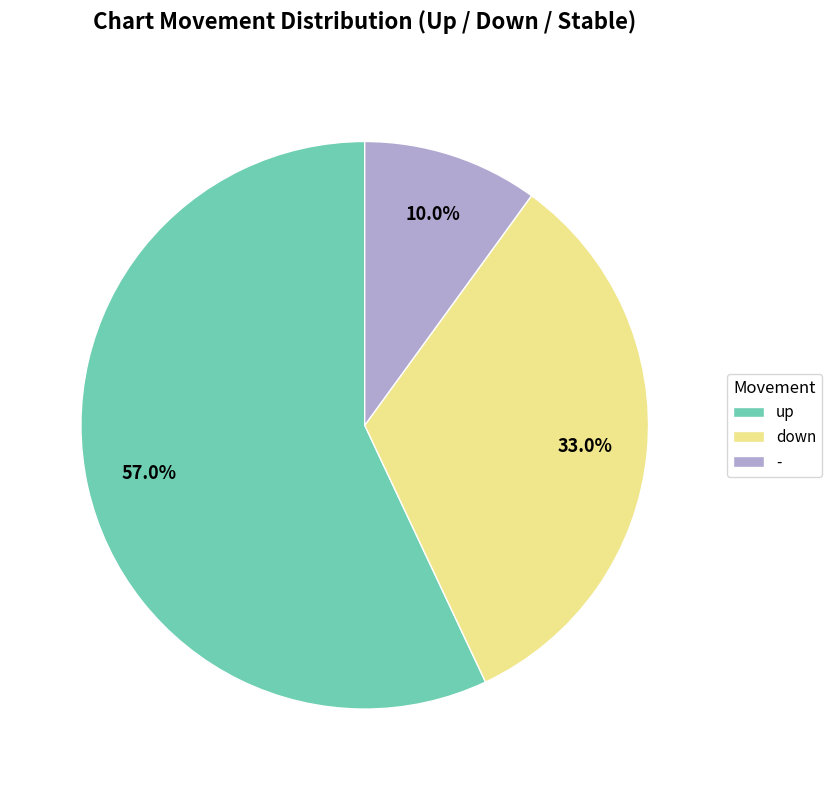

Is it true that down is 33% of the pie?

True